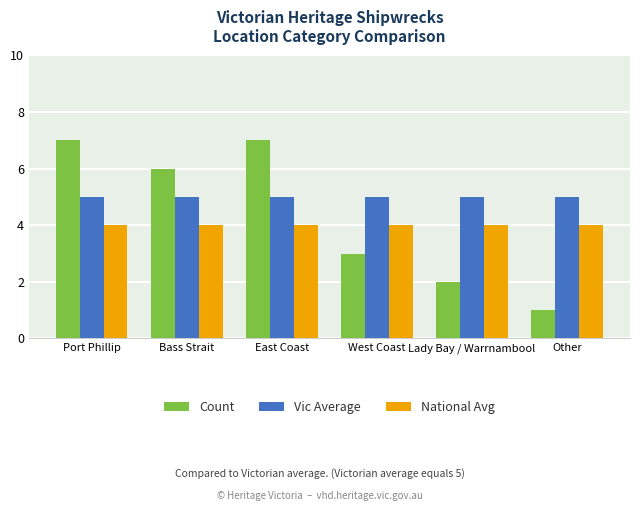

What is the label of the 5th bar from the left?

Lady Bay / Warrnambool